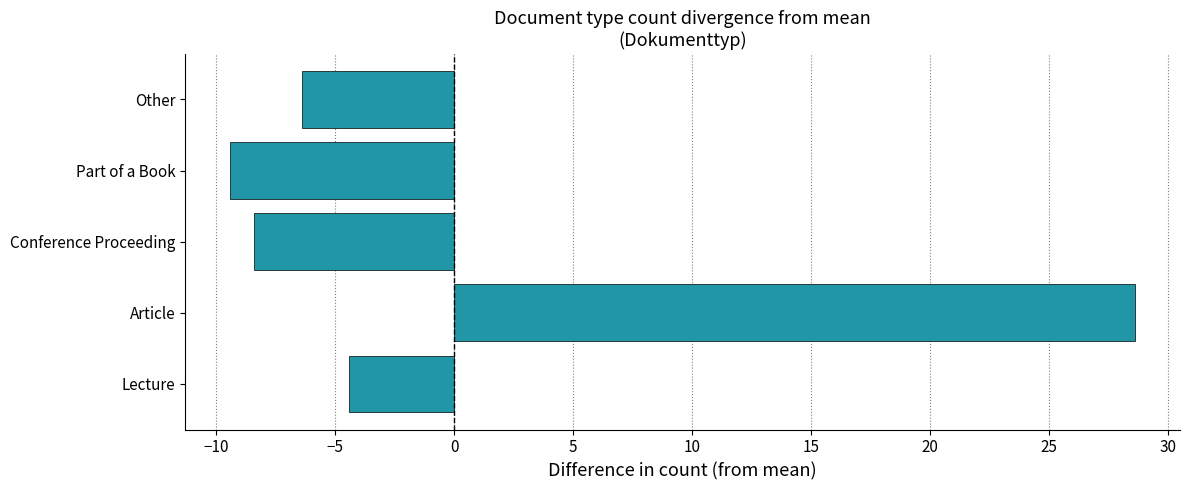

What is the difference between the maximum and minimum values?

38.0